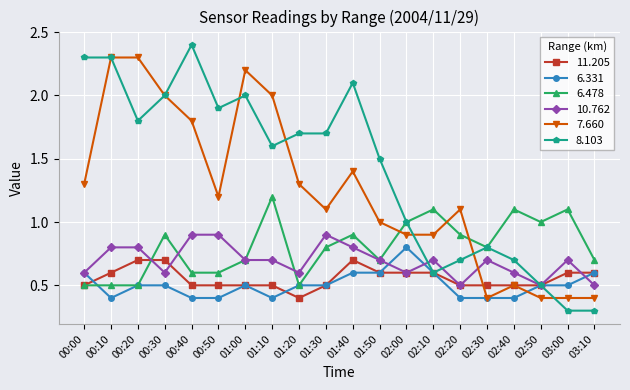

Count the number of data series in this chart.

6